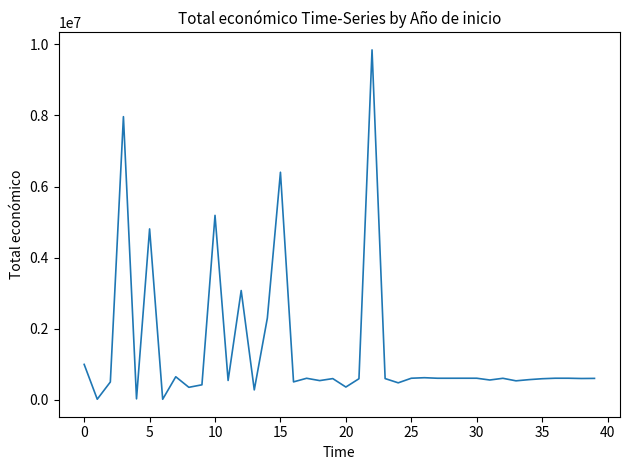

What is the greatest value displayed?

9847932